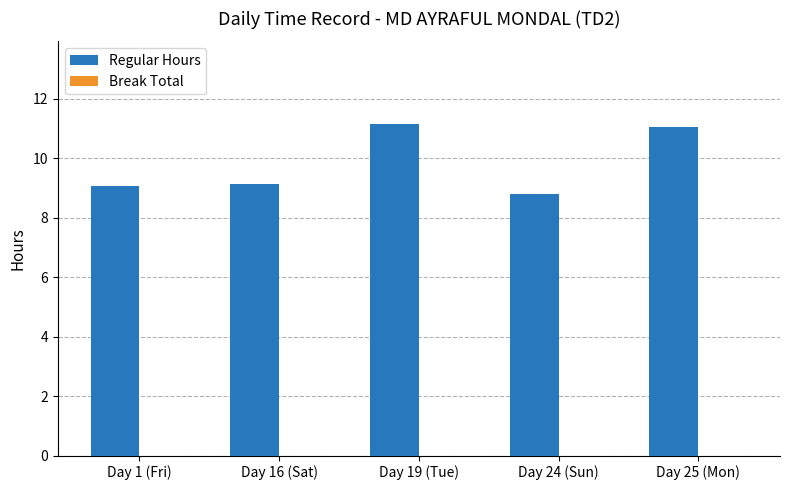

What is the label of the 4th bar from the right?

Day 16 (Sat)